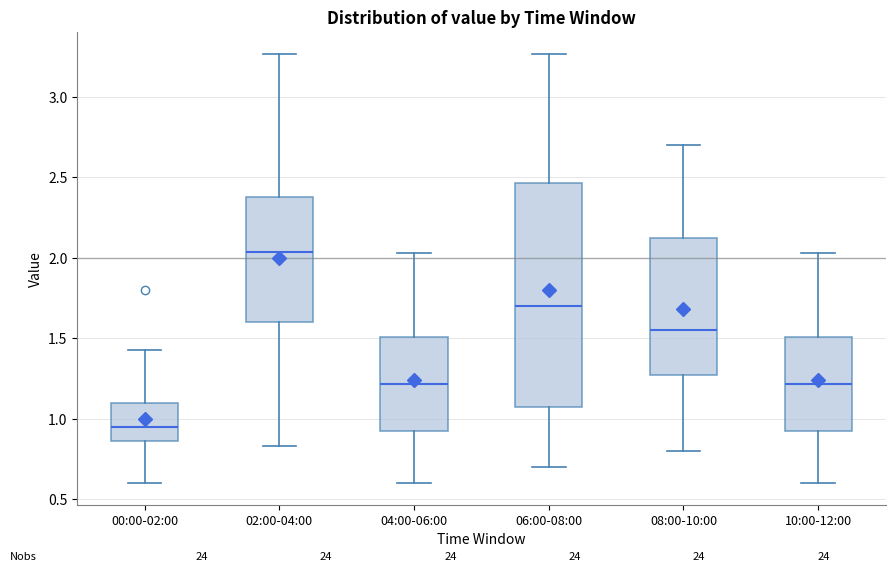

Where does the median line of the box for 04:00-06:00 sit on the y-axis? The values are not printed on the chart, so give them approximately, as read against the axis.

1.20